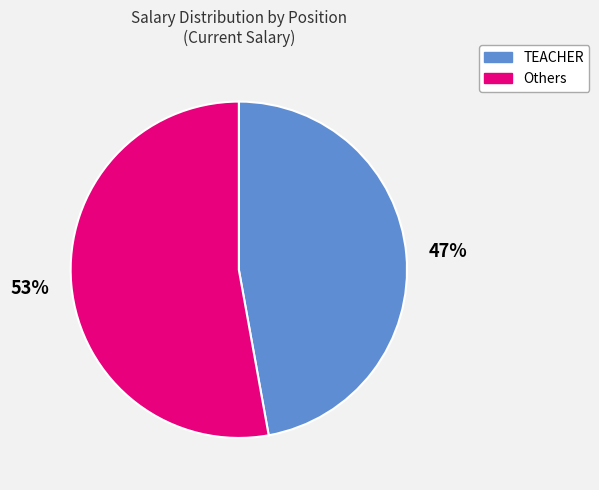

To the nearest percent, what is the average slice percentage?

50%